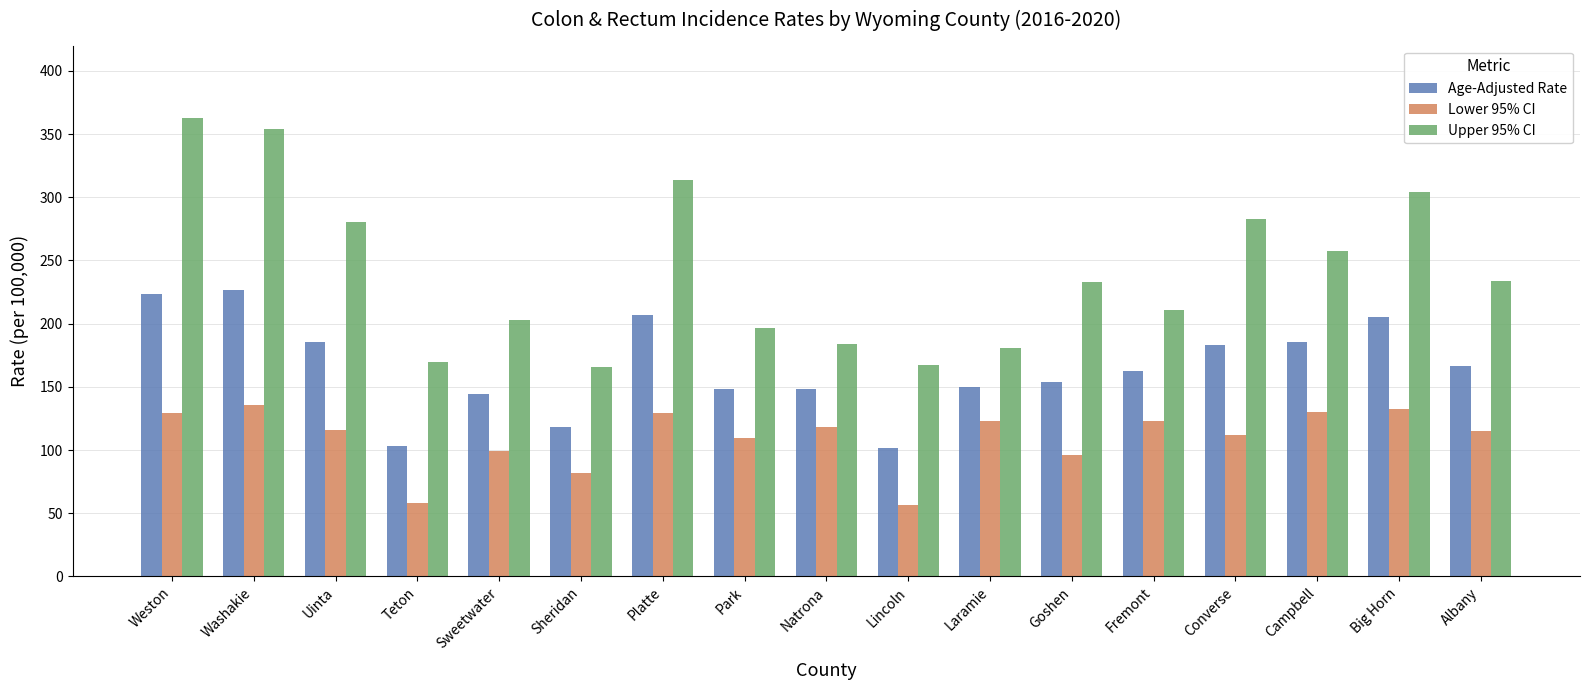

What are all the series names shown in the legend?

Age-Adjusted Rate, Lower 95% CI, Upper 95% CI